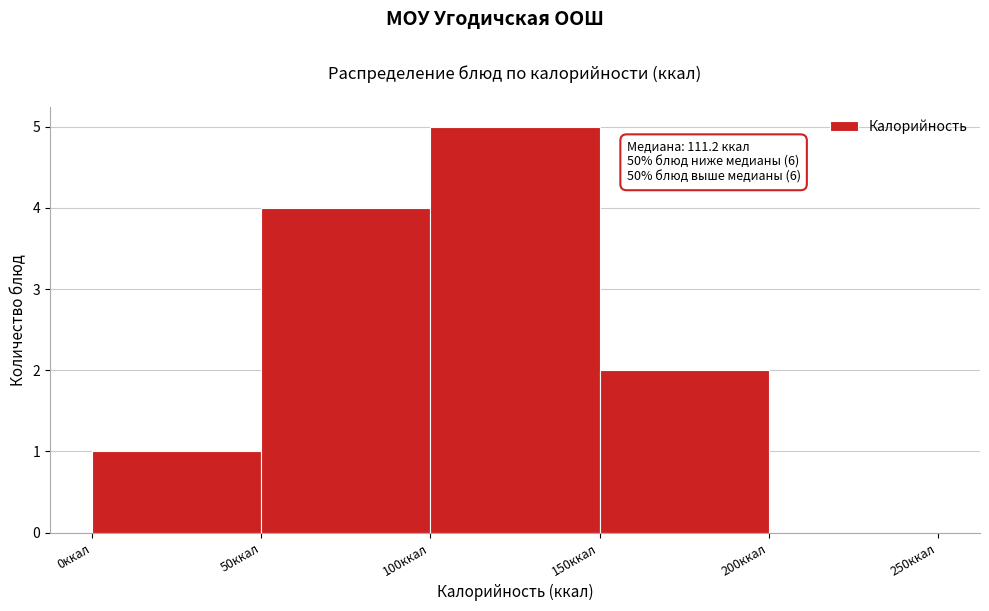

Over which range of the x-axis is the bar tallest?

100 to 150